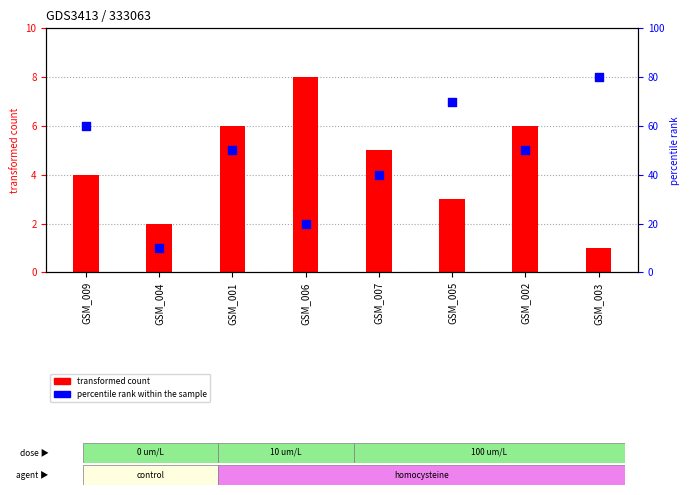

Is the value of col_9 (percentile rank) at GSM_001 greater than the value of col_7 (transformed count) at GSM_003?

Yes